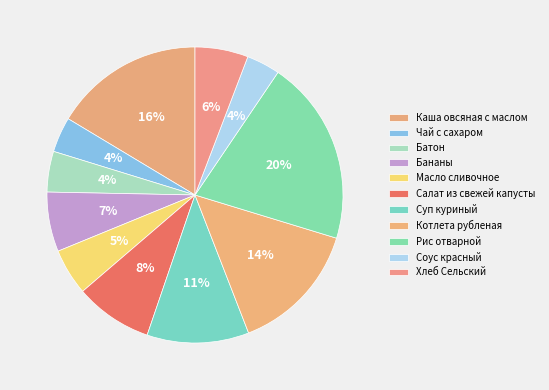

Rank the categories by value from highest to lowest.

Рис отварной, Каша овсяная с маслом, Котлета рубленая, Суп куриный, Салат из свежей капусты, Бананы, Хлеб Сельский, Масло сливочное, Батон, Чай с сахаром, Соус красный